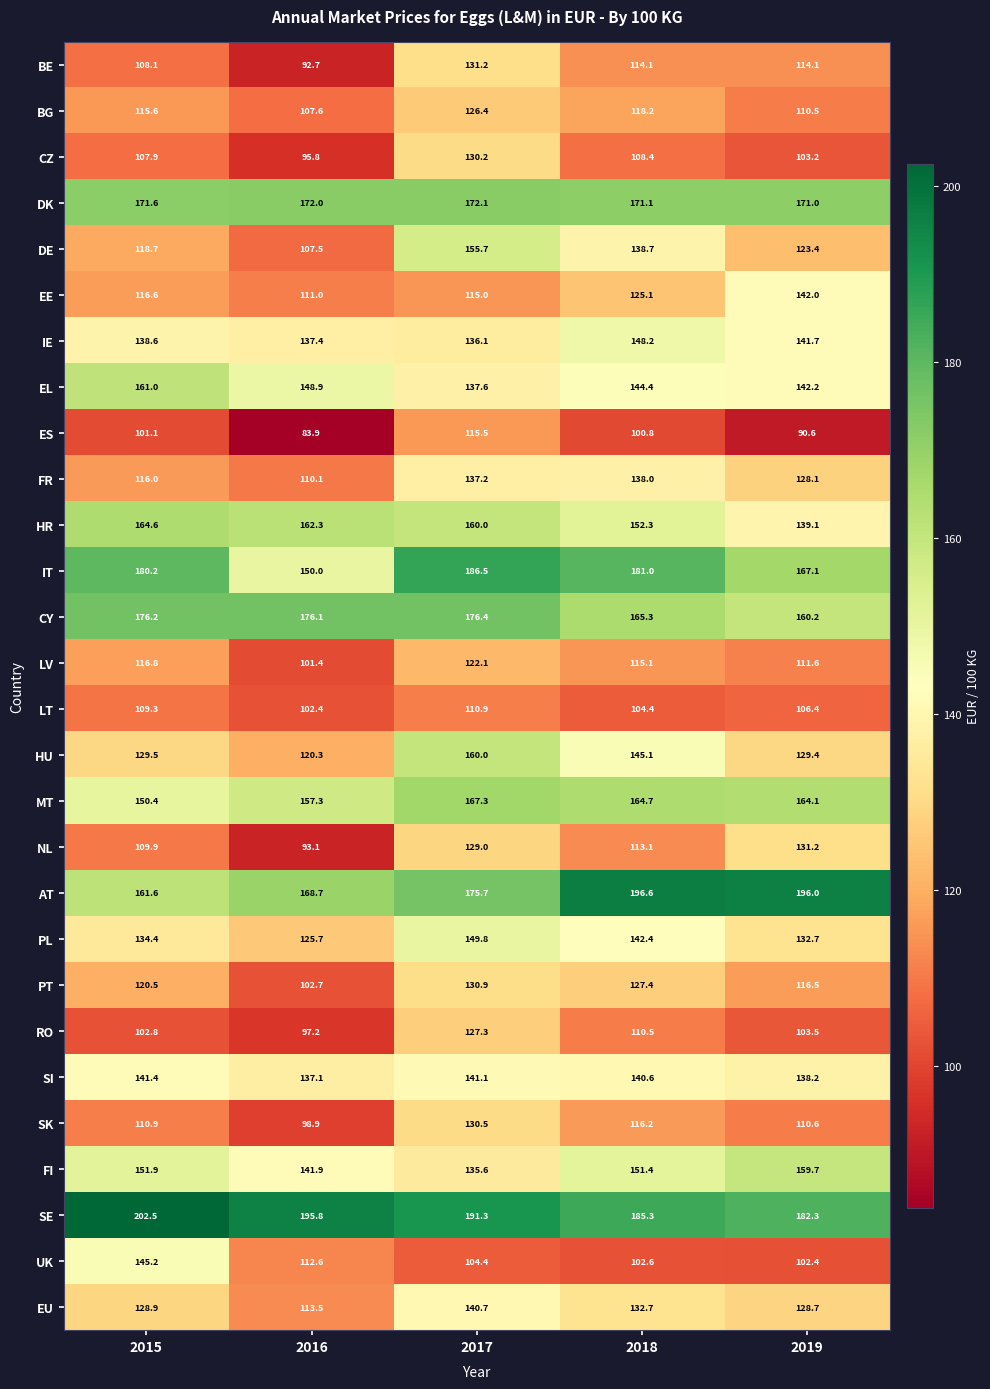

Count the number of data series in this chart.

28